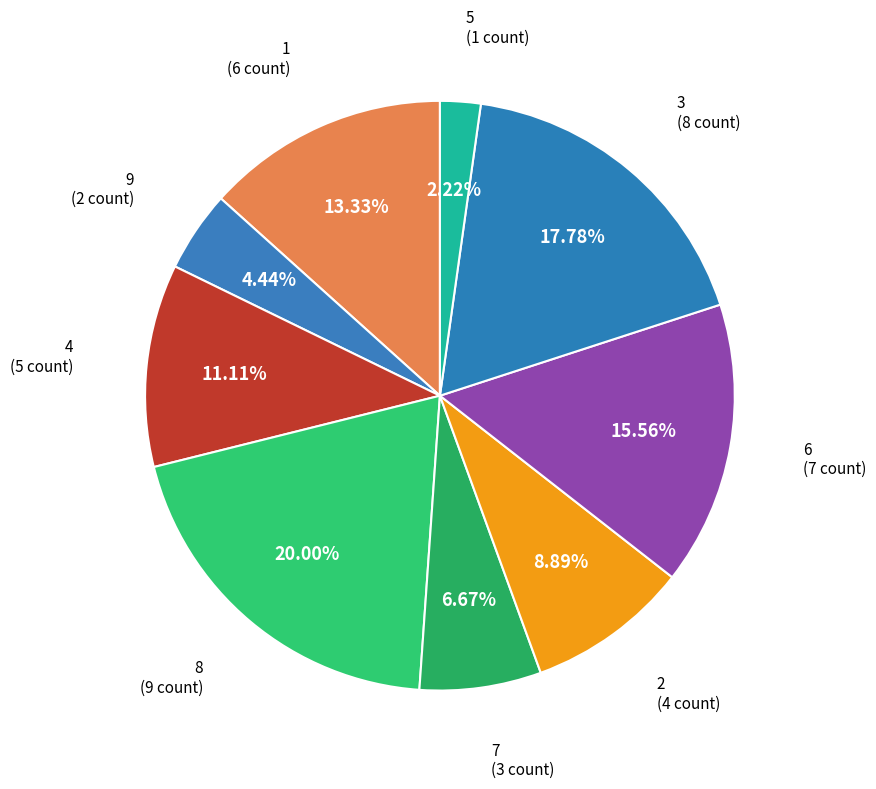

Does 6 represent more than half of the total?

No